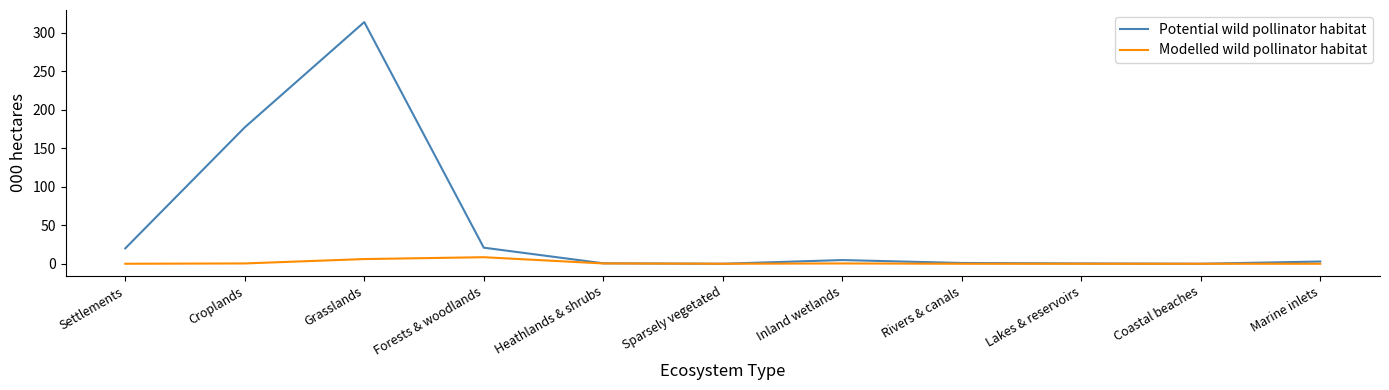

Which series has the widest spread of values?

Potential wild pollinator habitat